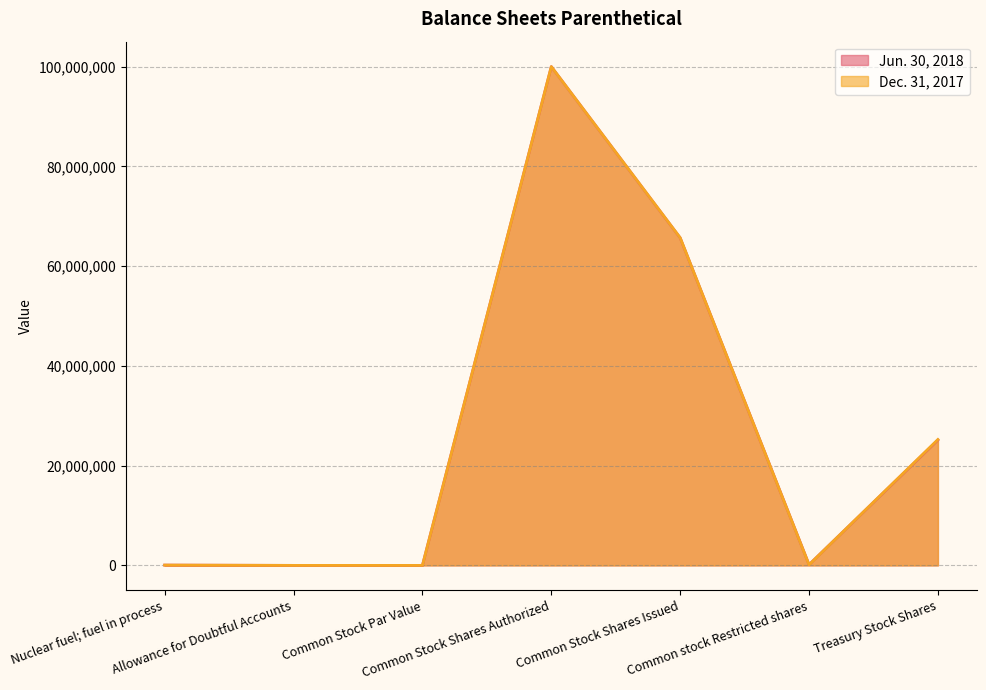

Where is the first local maximum for Jun. 30, 2018?

Common Stock Shares Authorized